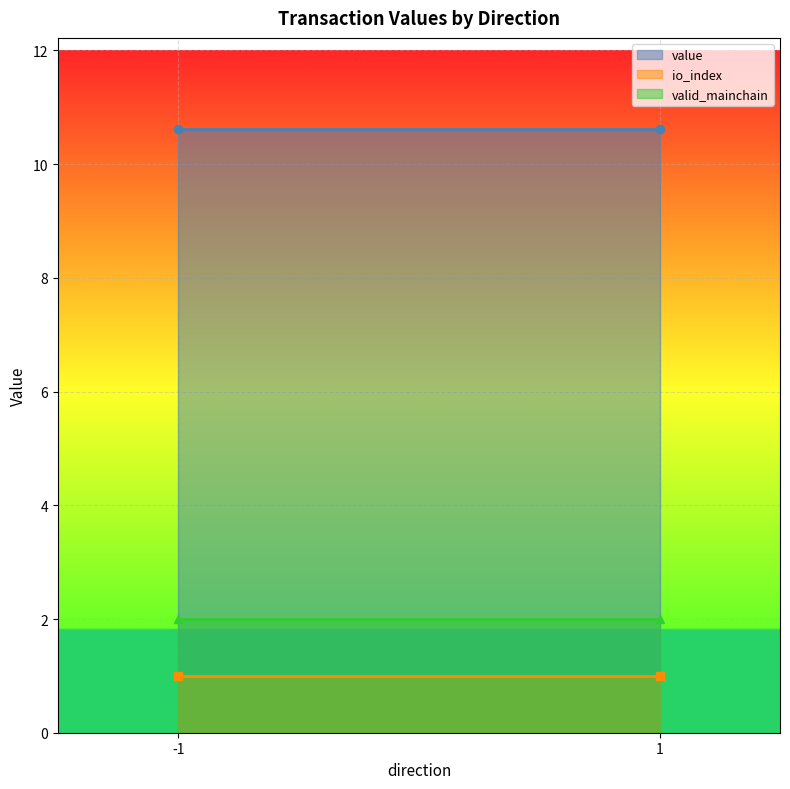

Does the chart display data point markers on the line(s)?

No